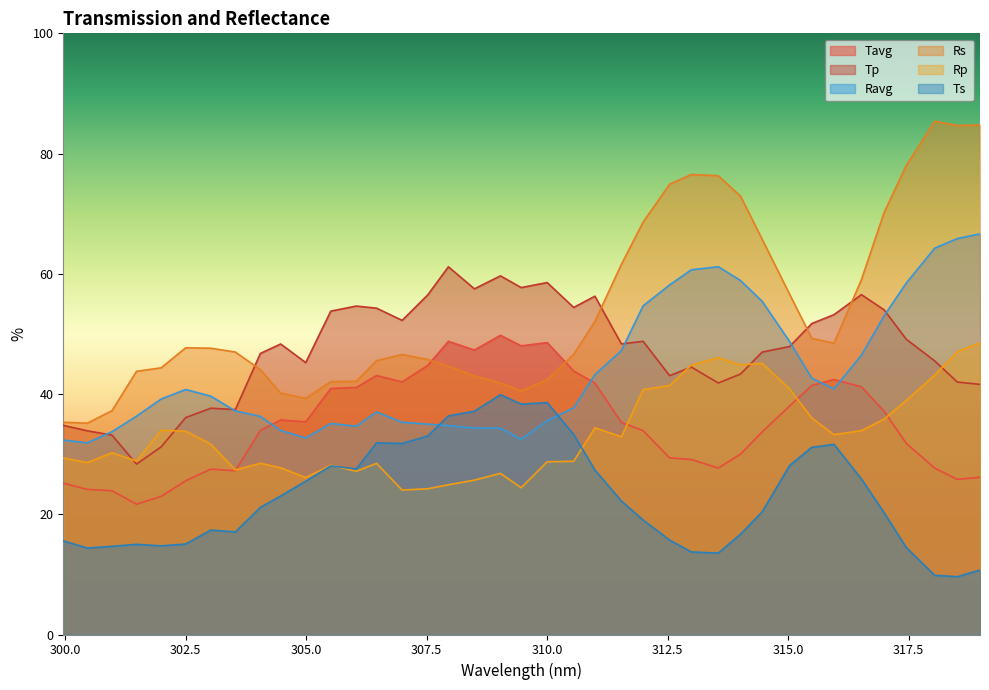

Is the value of Ts at 314.46 greater than the value of Tp at 304.47?

No